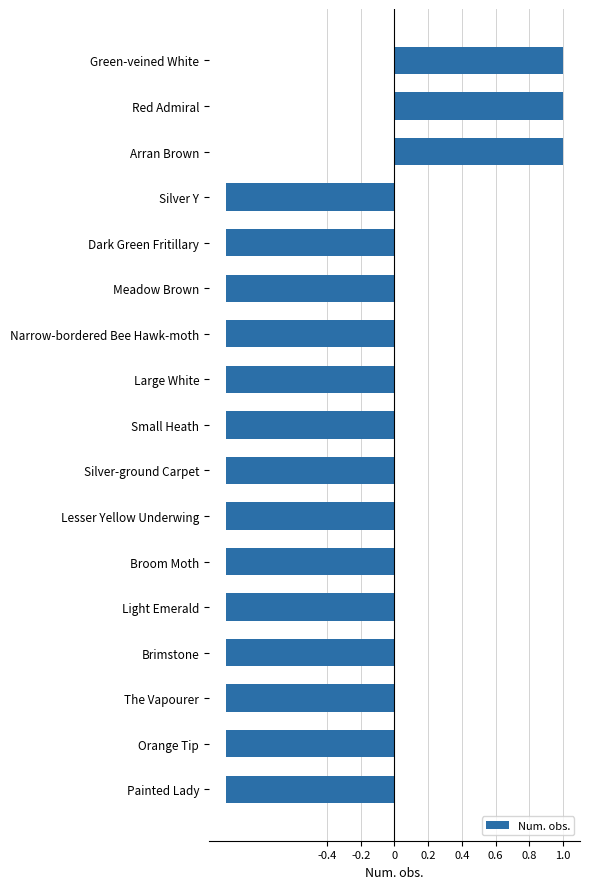

What is the label of the 8th bar from the top?

Large White